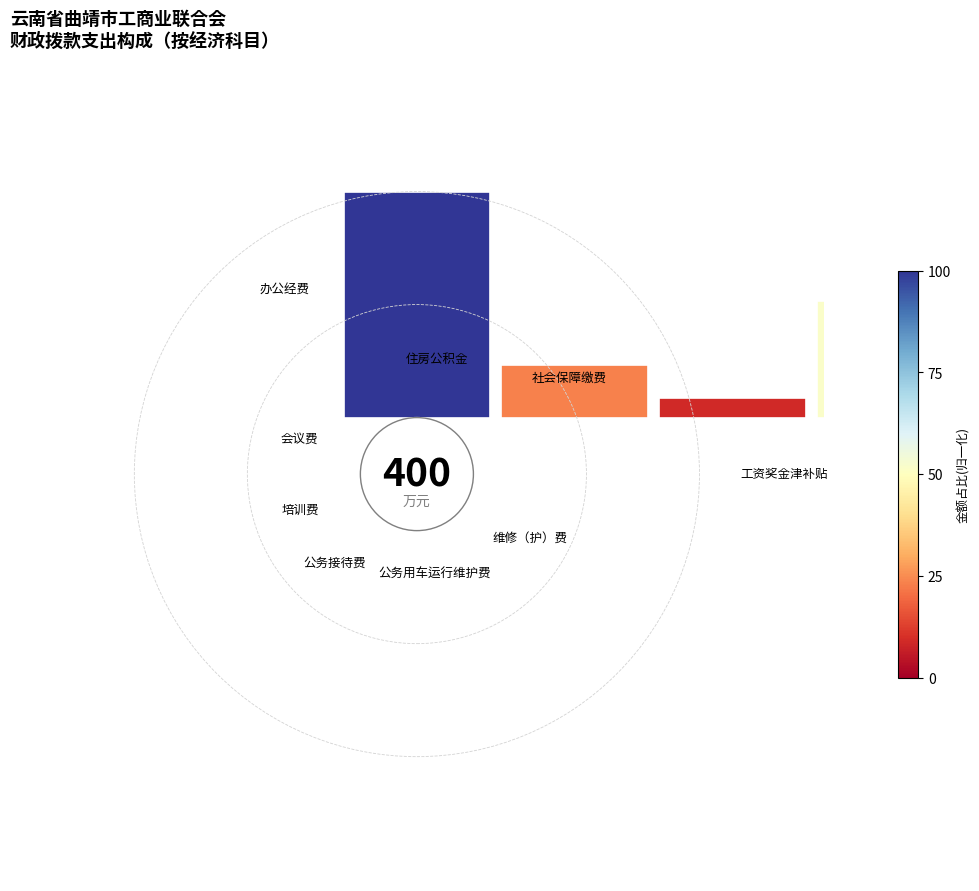

To the nearest percent, what is the difference between the largest and smallest slice percentages?

51%